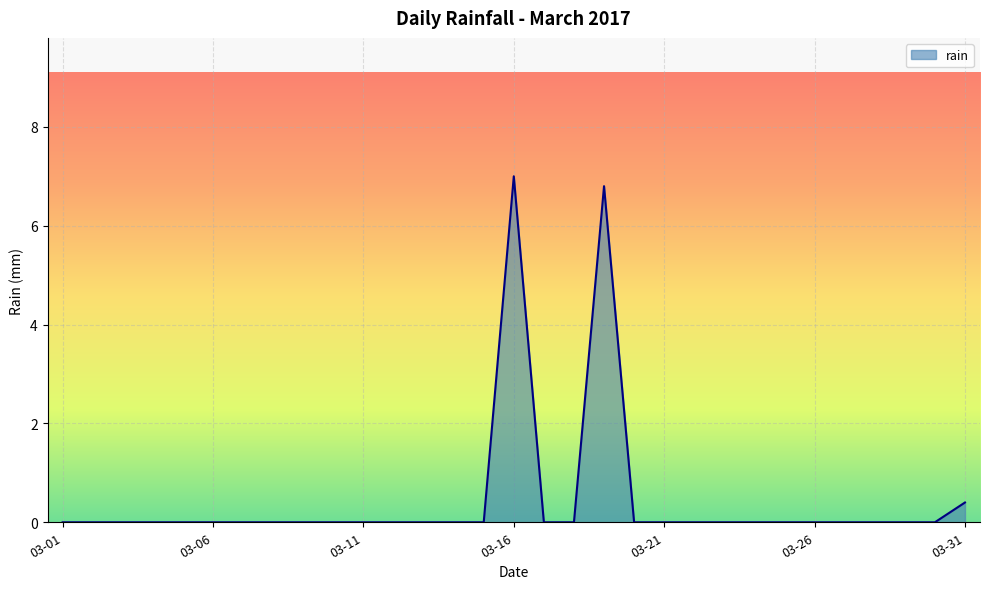

What is the greatest value displayed?

7.0